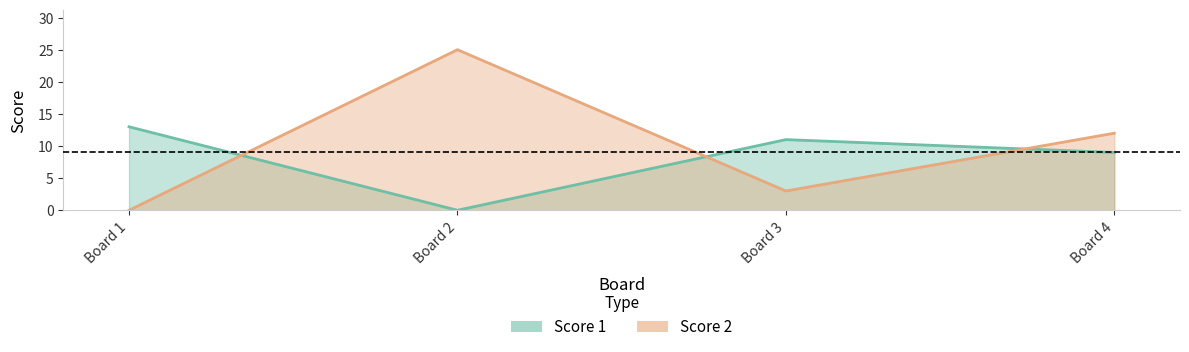

The Score 1 series shows 0 at Board 2. True or false?

True